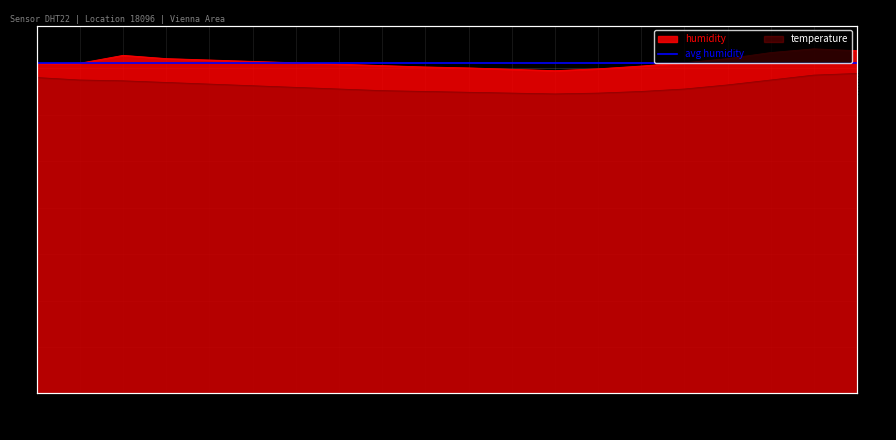

What is the average value of the humidity series?

71.4